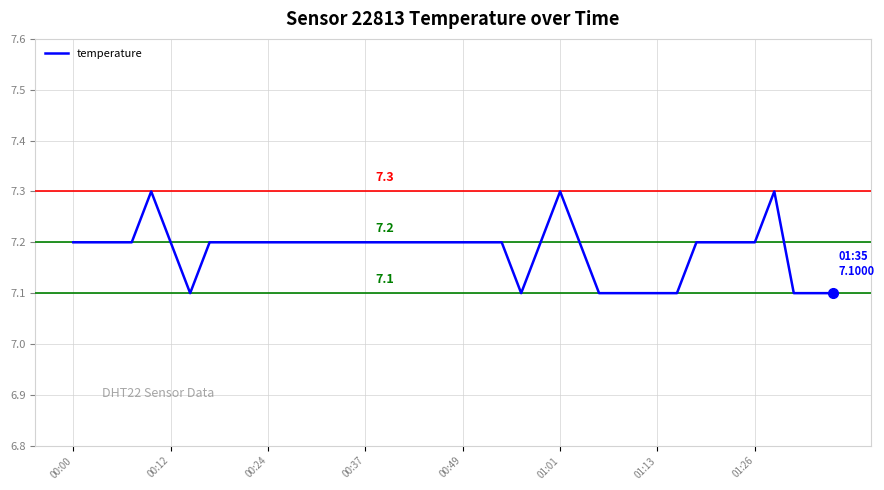

What is the smallest value displayed?

7.1